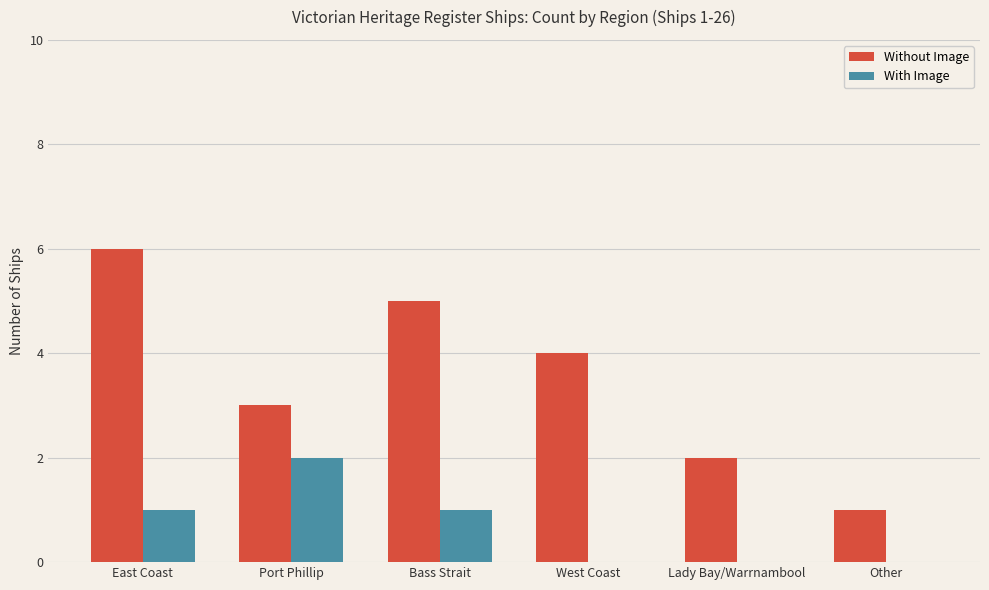

What is the total value across all series at Port Phillip?

5